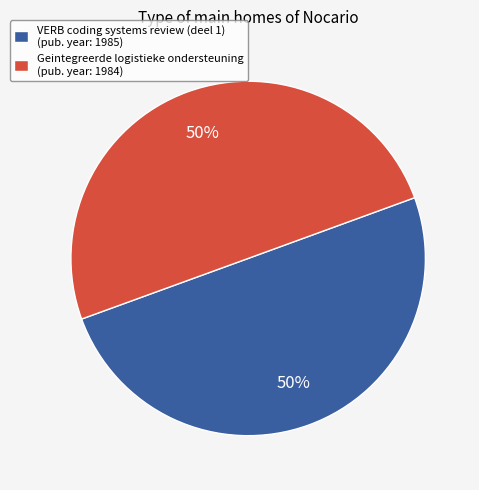

Combined, do Geintegreerde logistieke ondersteuning and VERB coding systems review (deel 1) account for over 50%?

Yes